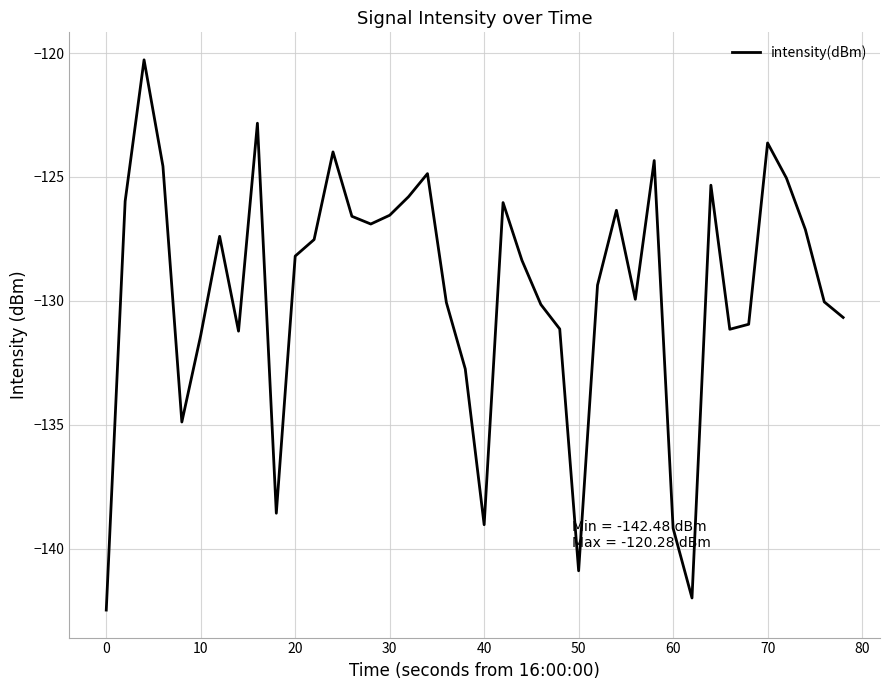

What is the maximum value shown in the chart?

-120.3